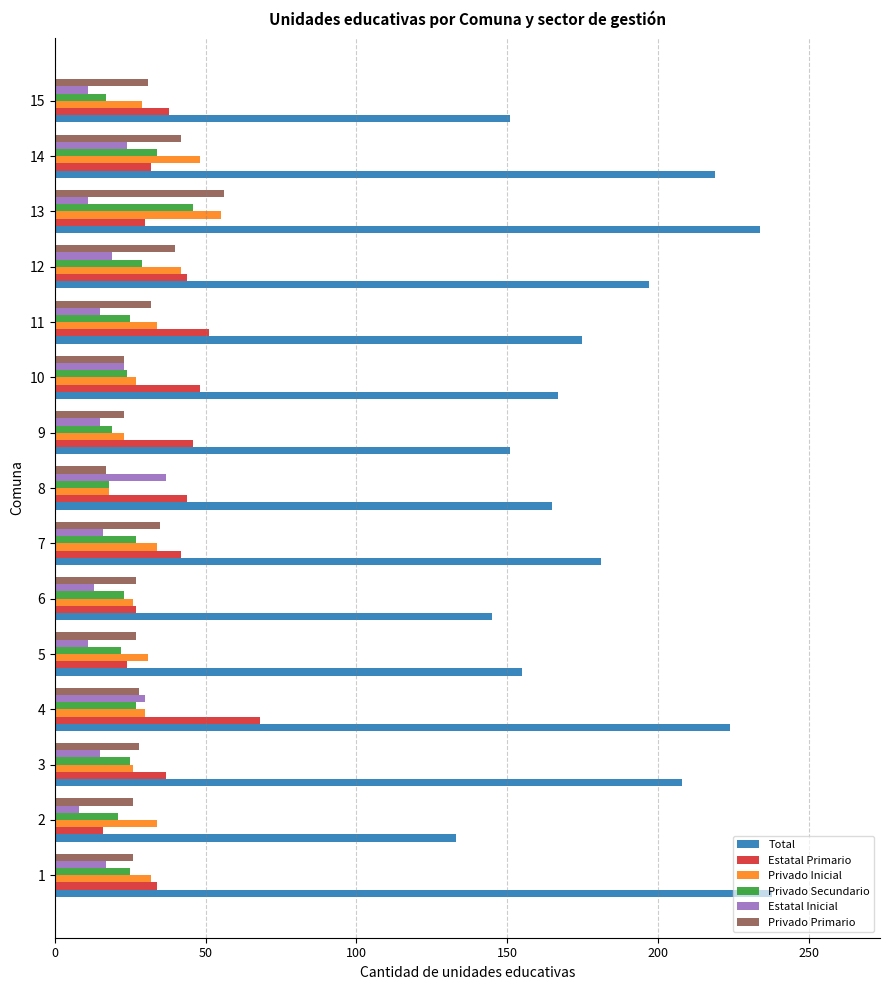

What is the average value of the Privado Primario series?

31